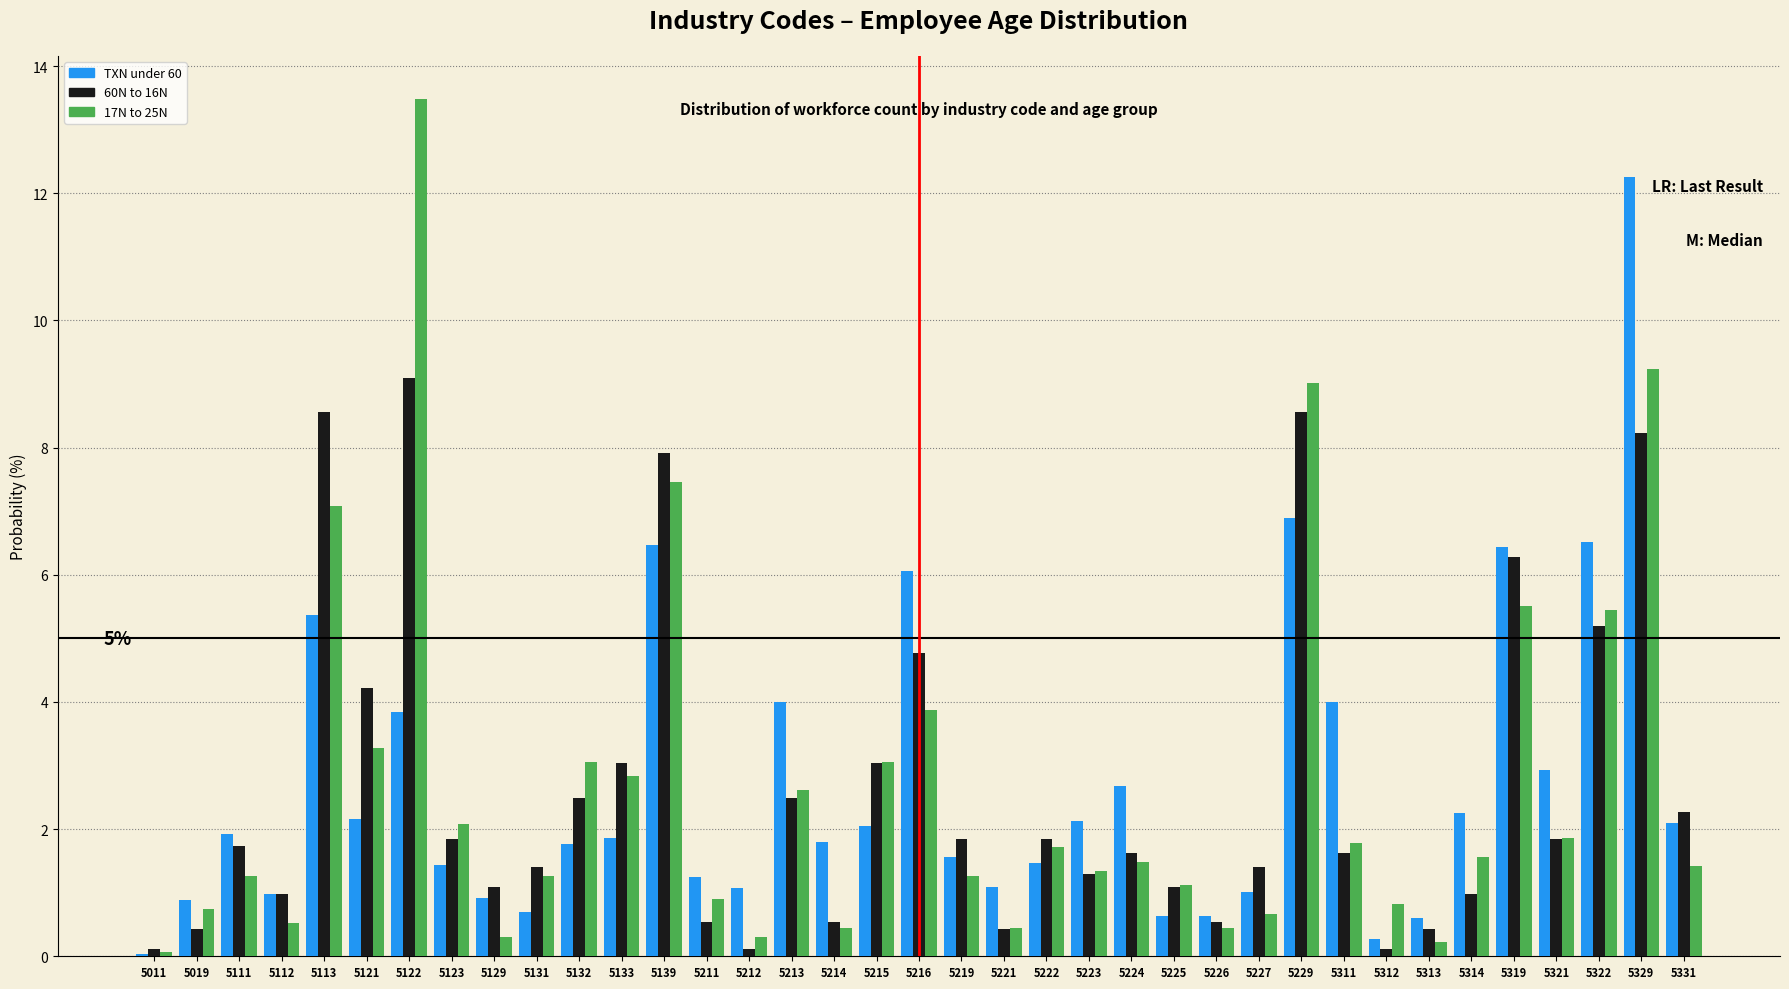

Between 5213 and 5314, which series saw the biggest shift?

TXN under 60